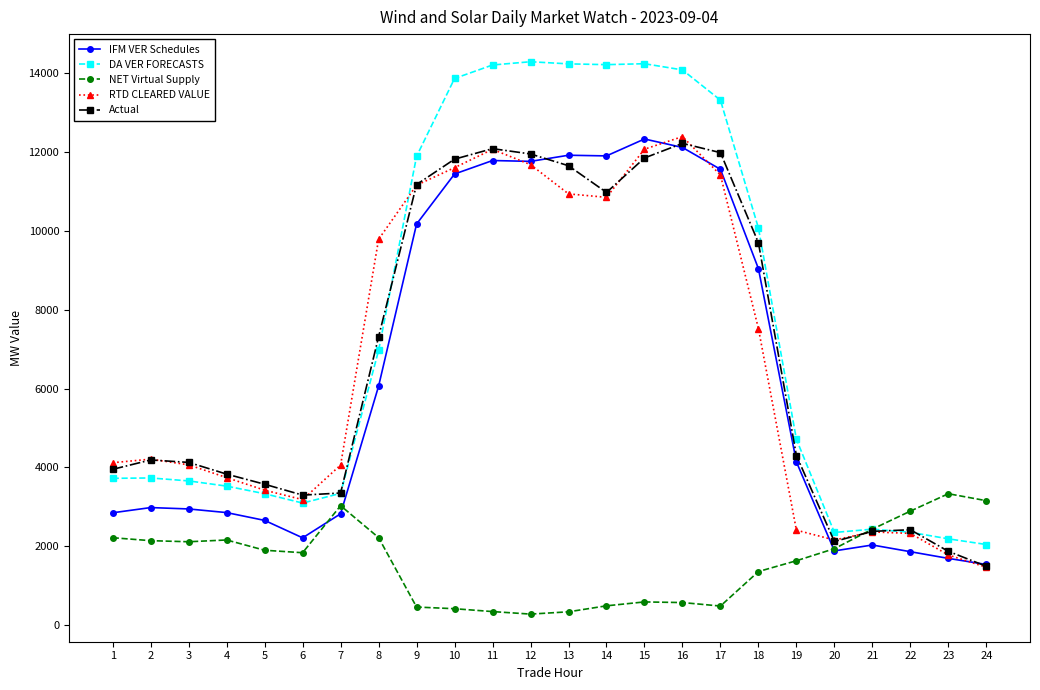

Does the chart display data point markers on the line(s)?

Yes